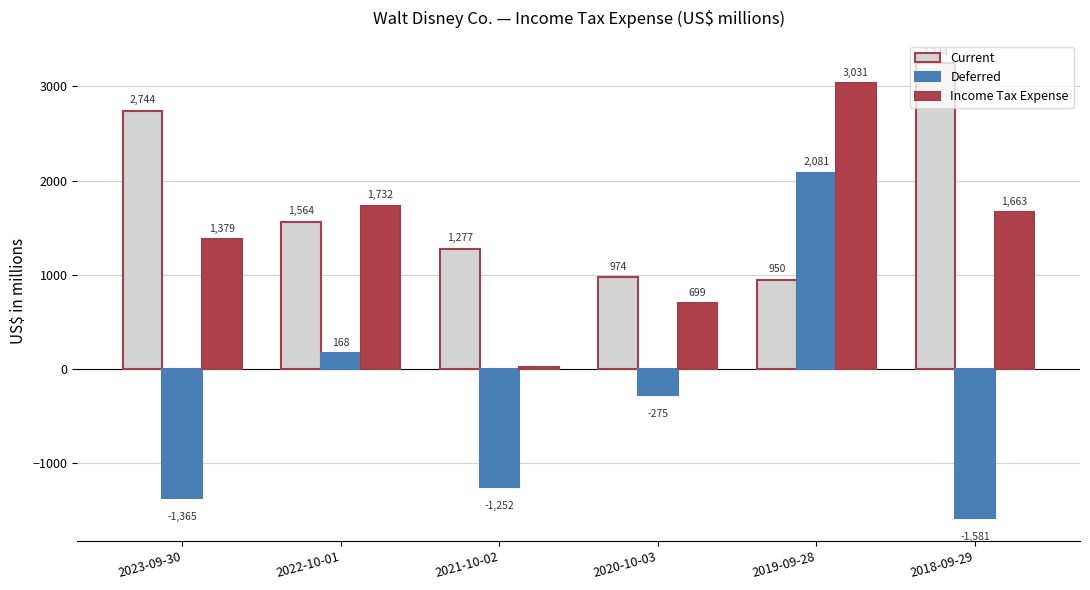

Which series has the largest total across all categories?

Current